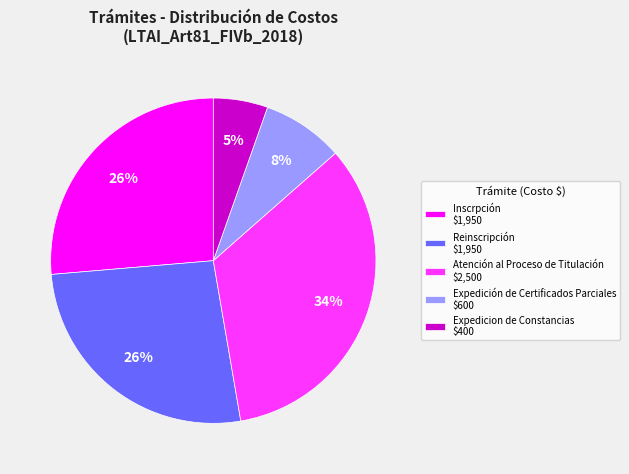

Which category has the smallest portion of the pie?

Expedicion de Constancias $400